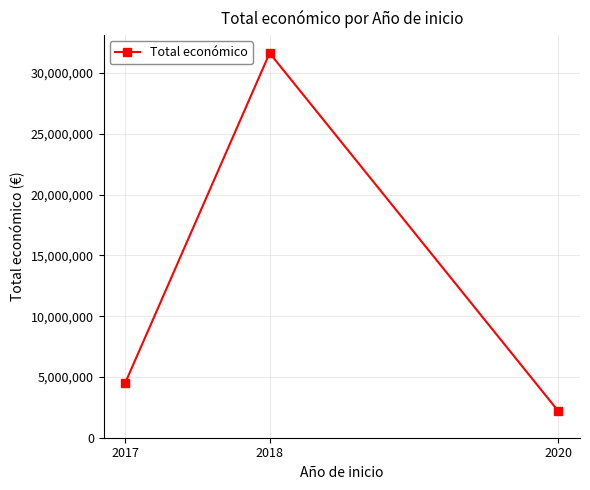

What is the value of the 1st point from the left?

4520649